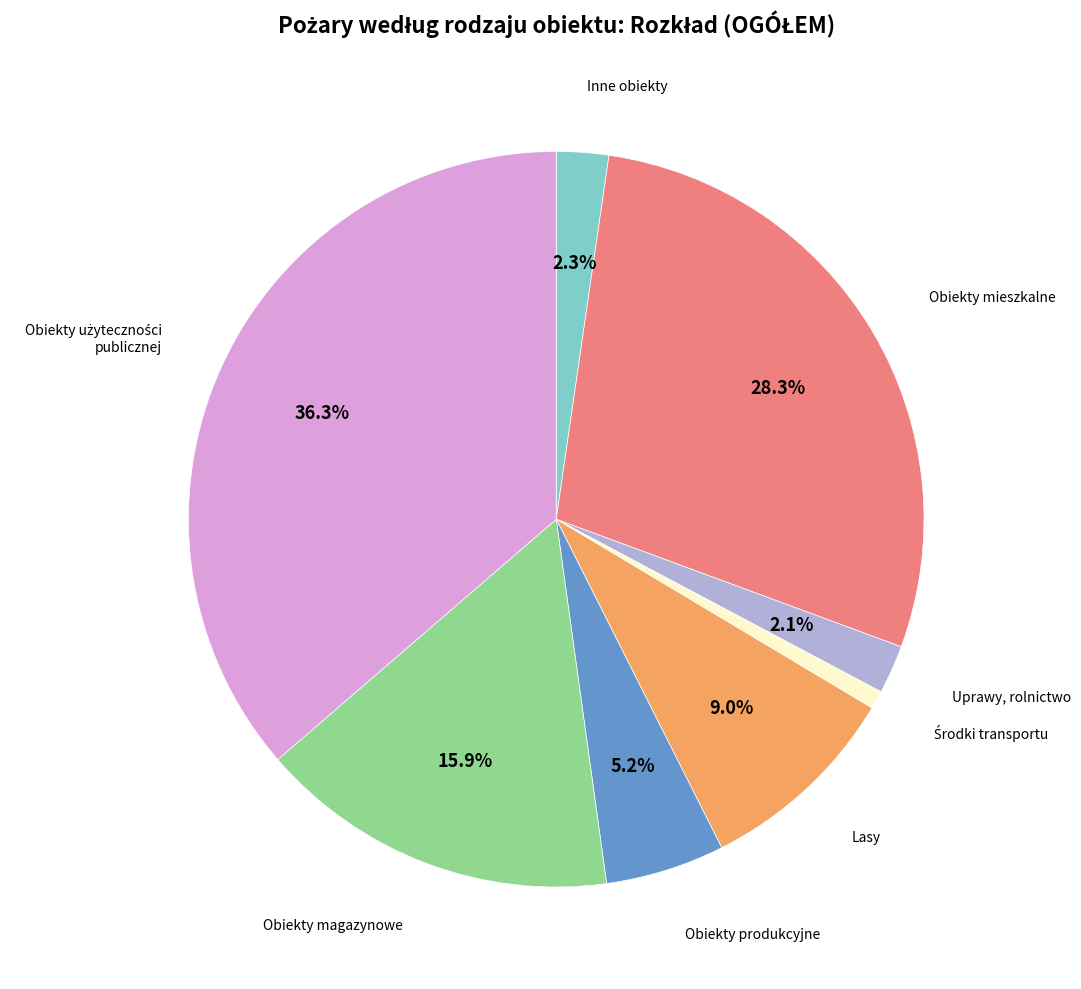

How many slices are in this pie chart?

8